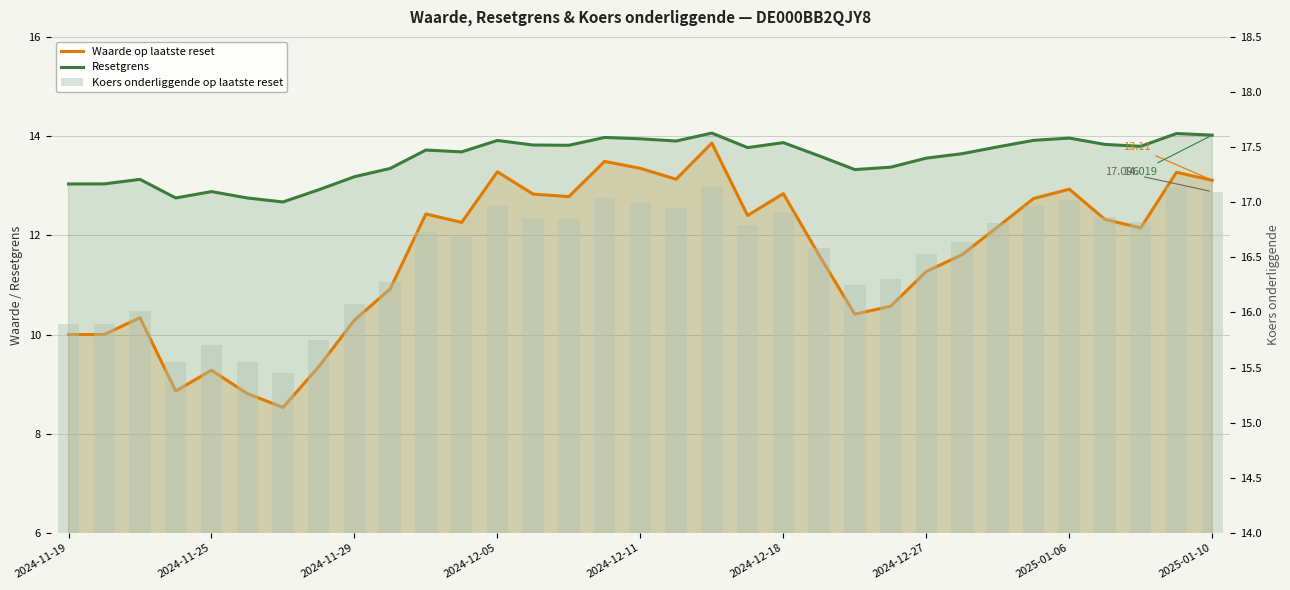

What is the sum of the Koers onderliggende op laatste reset values at 12 and 26?

33.8